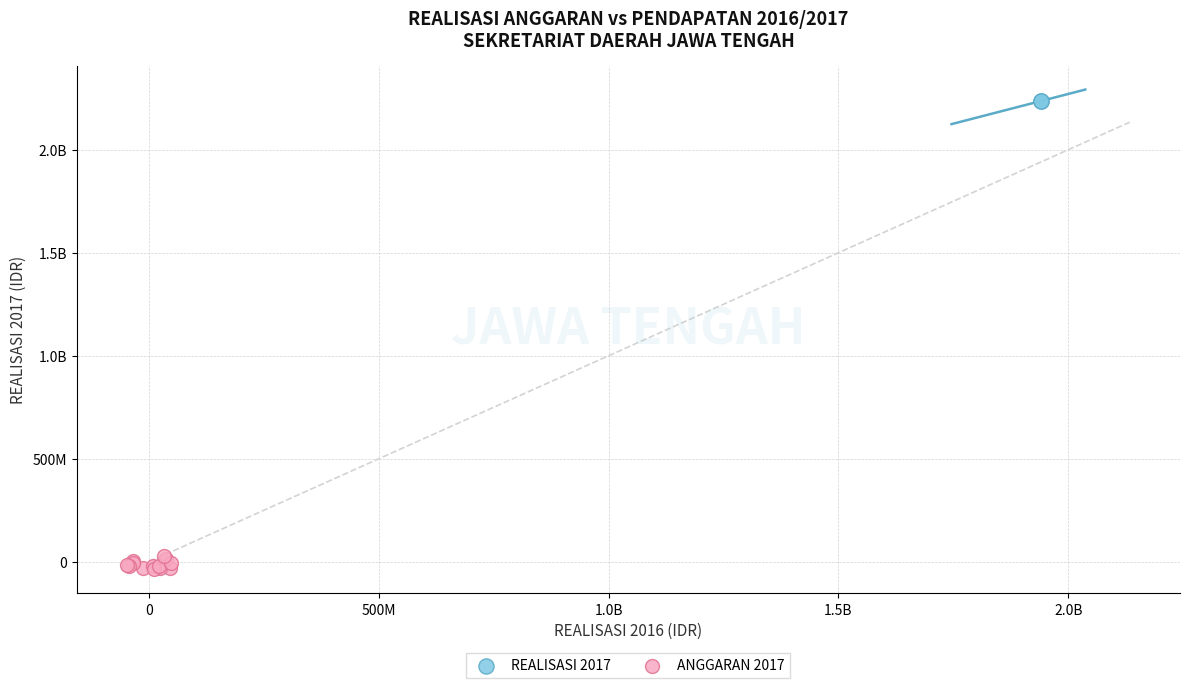

What are all the series names shown in the legend?

REALISASI 2017, ANGGARAN 2017